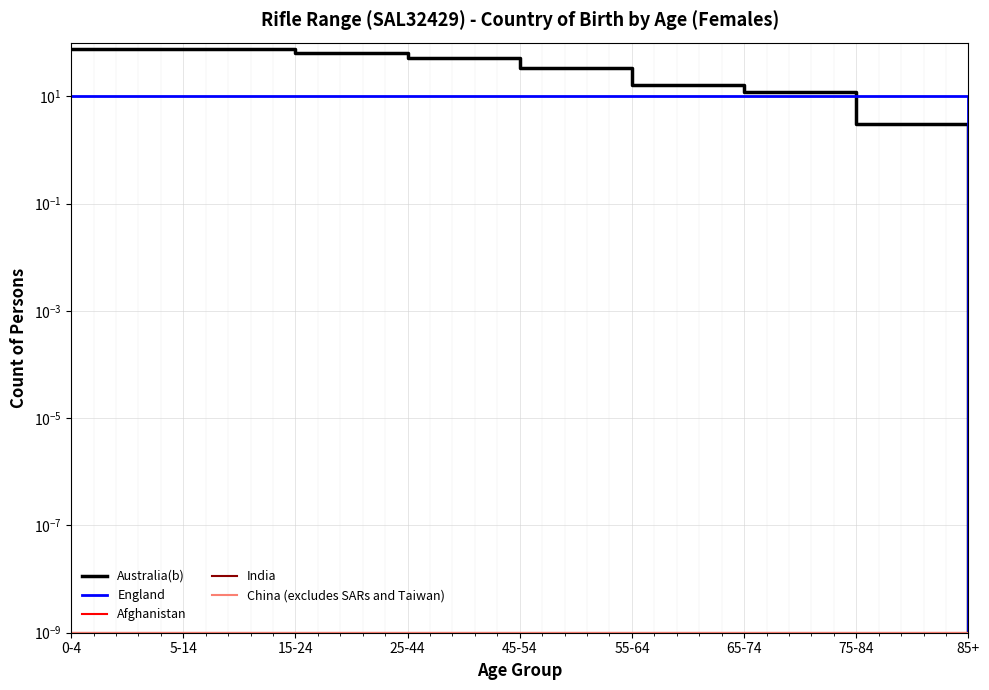

What is the label of the 8th point from the right?

5-14